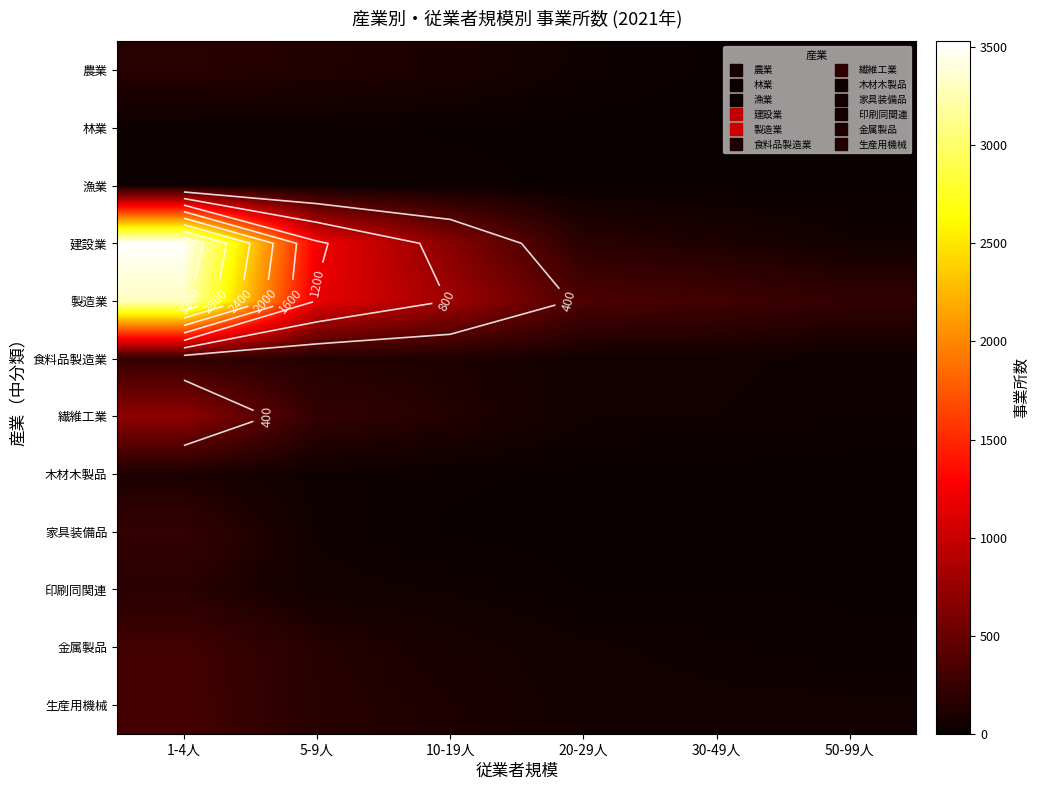

Rank the categories by 木材木製品 value from lowest to highest.

50-99人, 30-49人, 20-29人, 10-19人, 5-9人, 1-4人